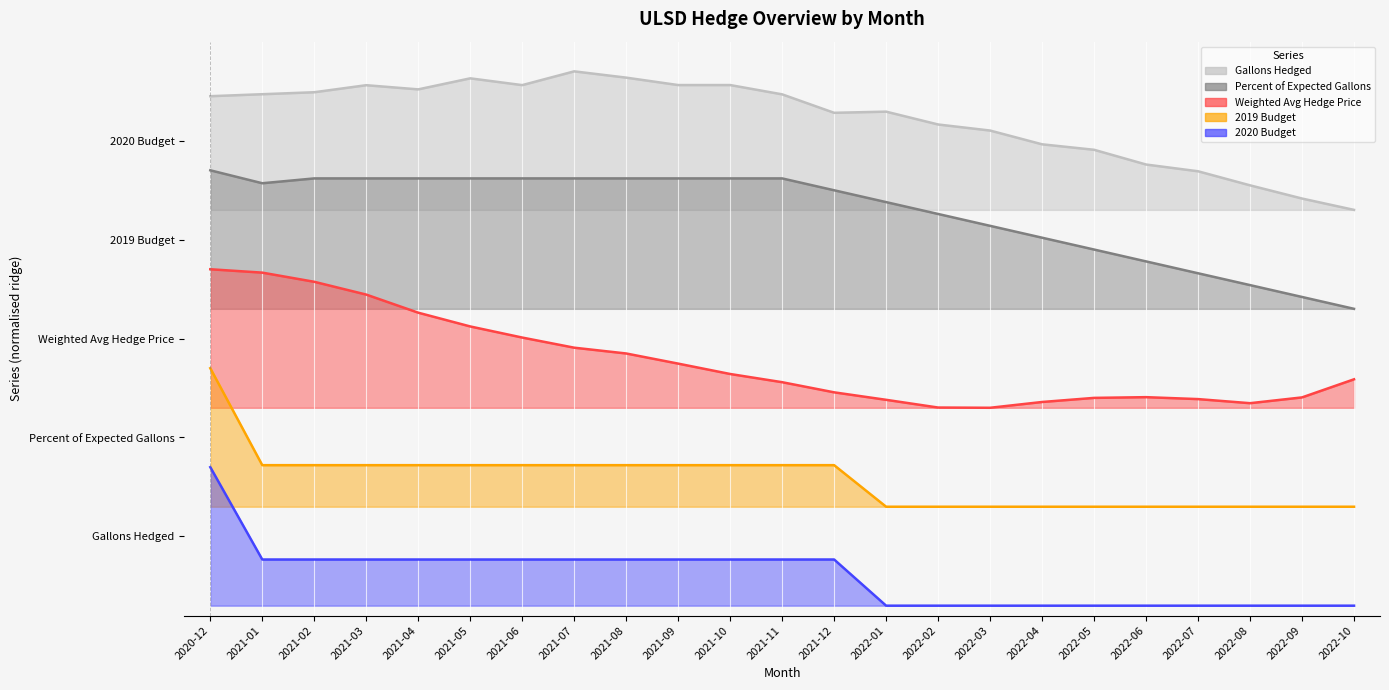

List the series in order of their peak value, lowest first.

2020 Budget, 2019 Budget, Weighted Avg Hedge Price, Percent of Expected Gallons, Gallons Hedged